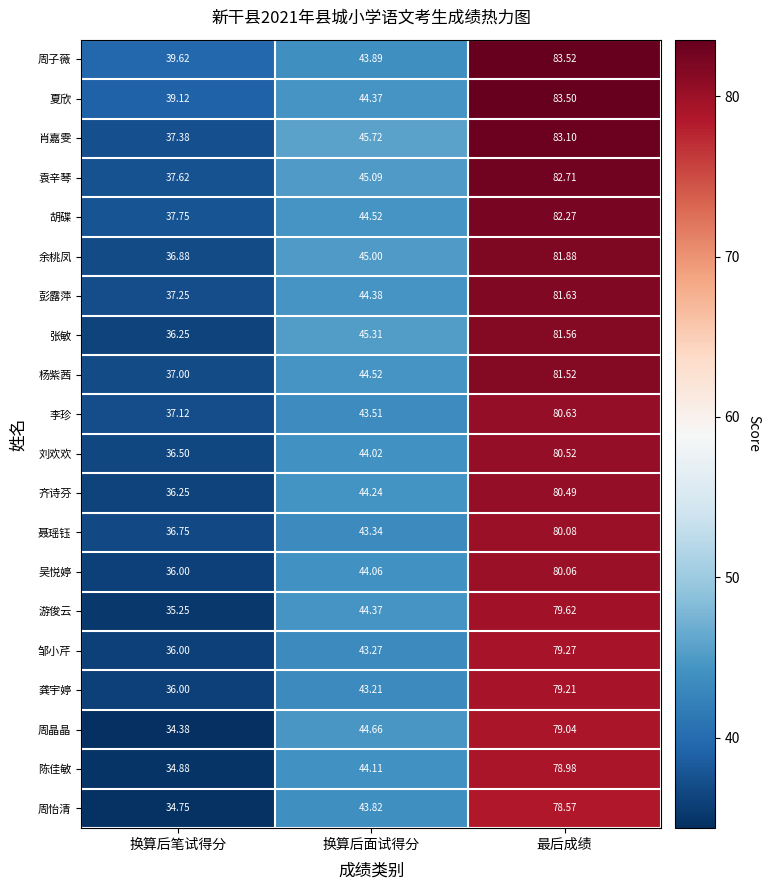

Which label corresponds to the smallest value in the chart?

换算后笔试得分